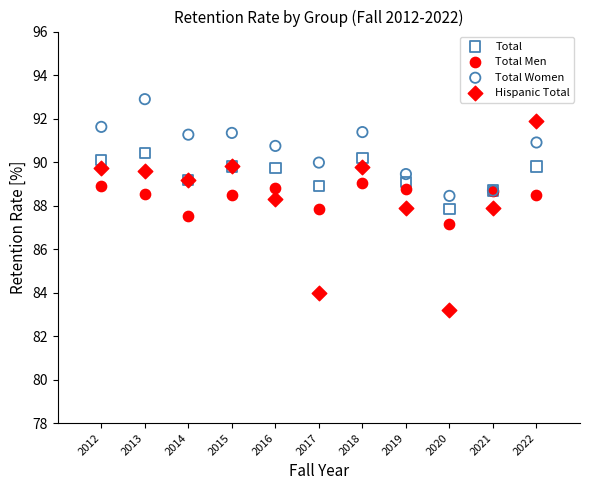

Which series reaches the maximum Y coordinate?

Total Women